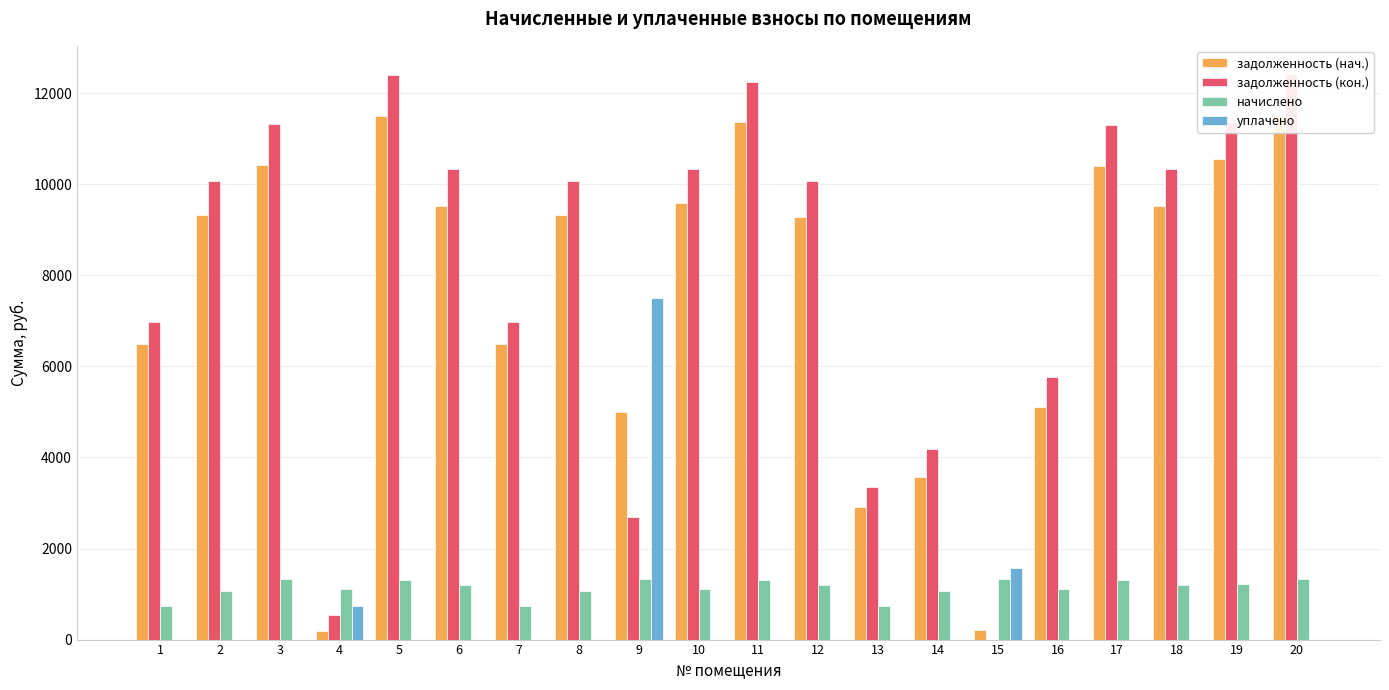

What is the difference between the second highest and second lowest values in the задолженность (нач.) series?

11275.9